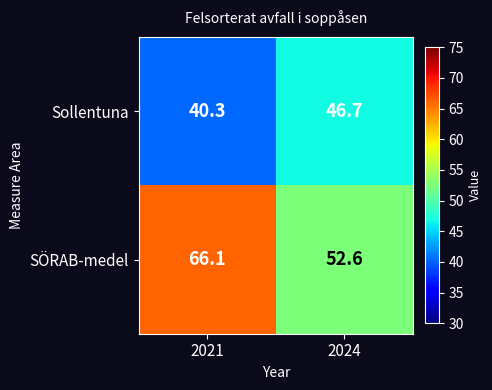

How many data points in Sollentuna are above 46?

1